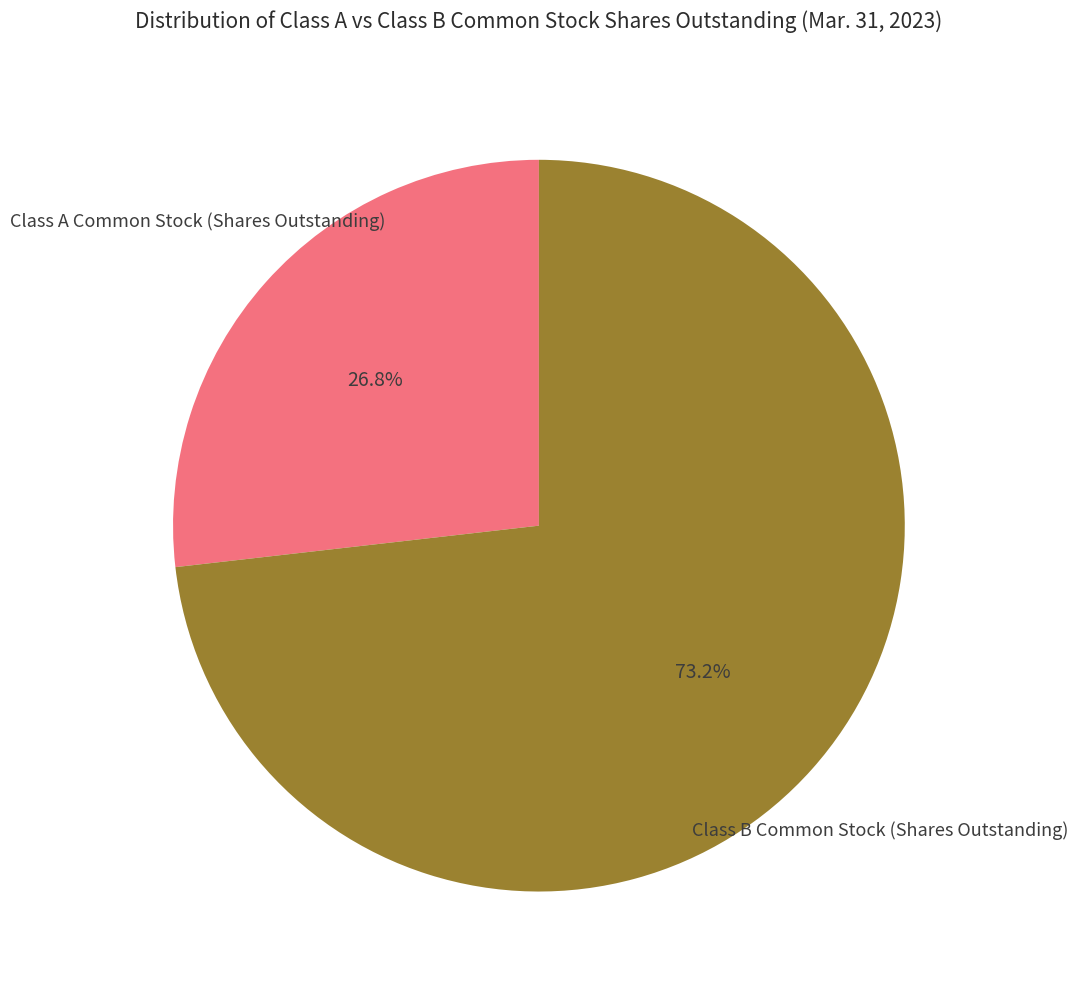

Is there a majority slice in this chart?

Yes